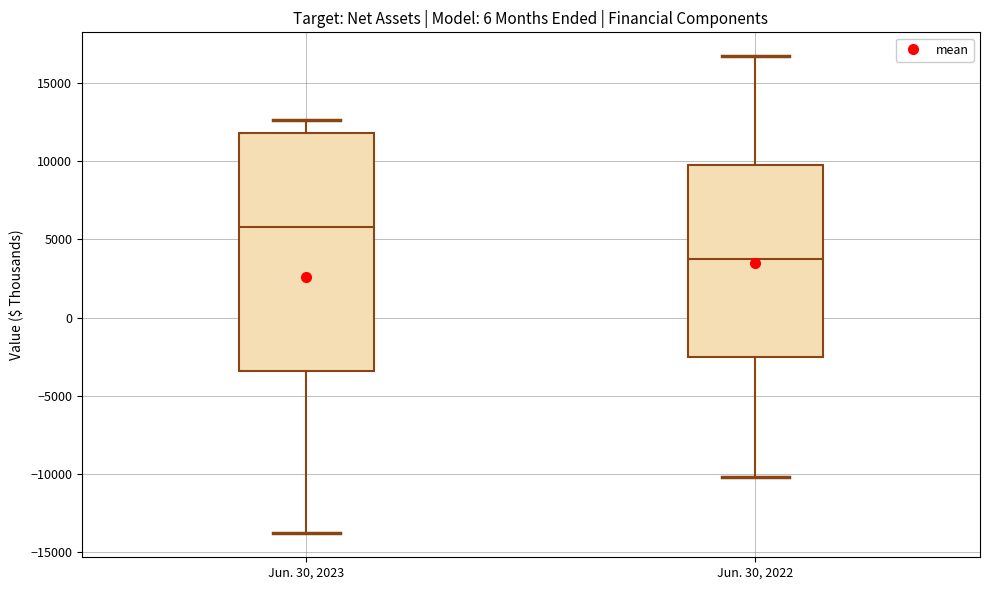

Which box is the tallest, from its lower edge to its upper edge?

Jun. 30, 2023